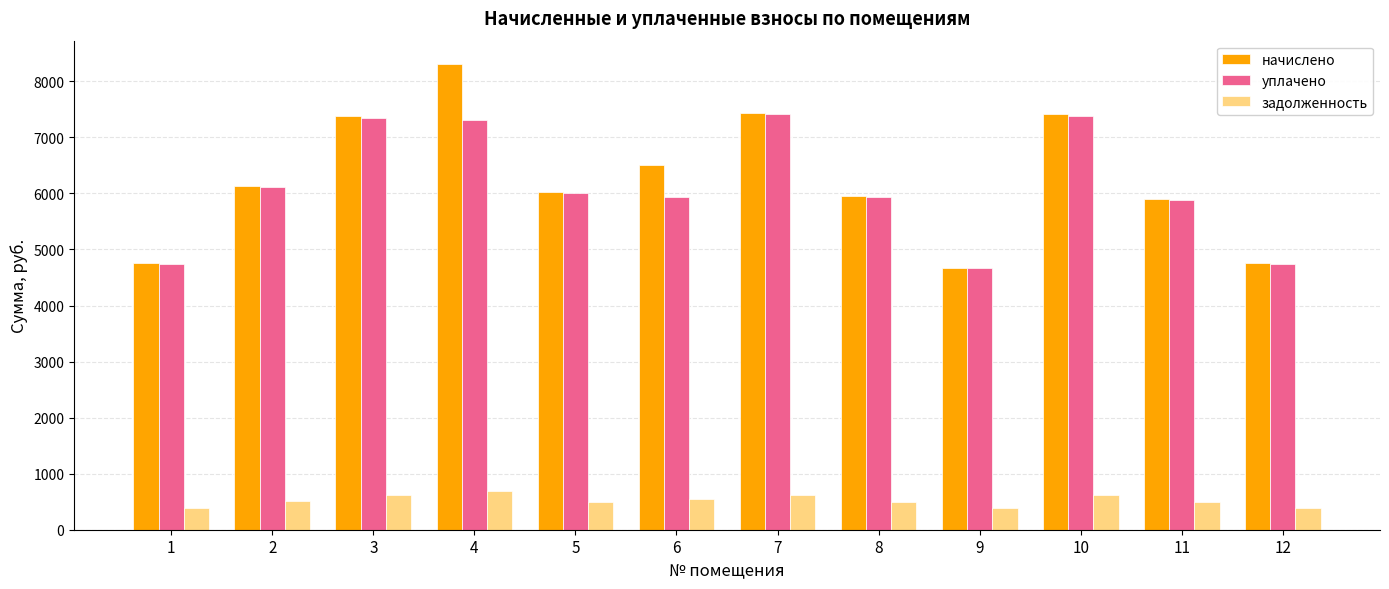

What is the greatest value displayed?

8310.6